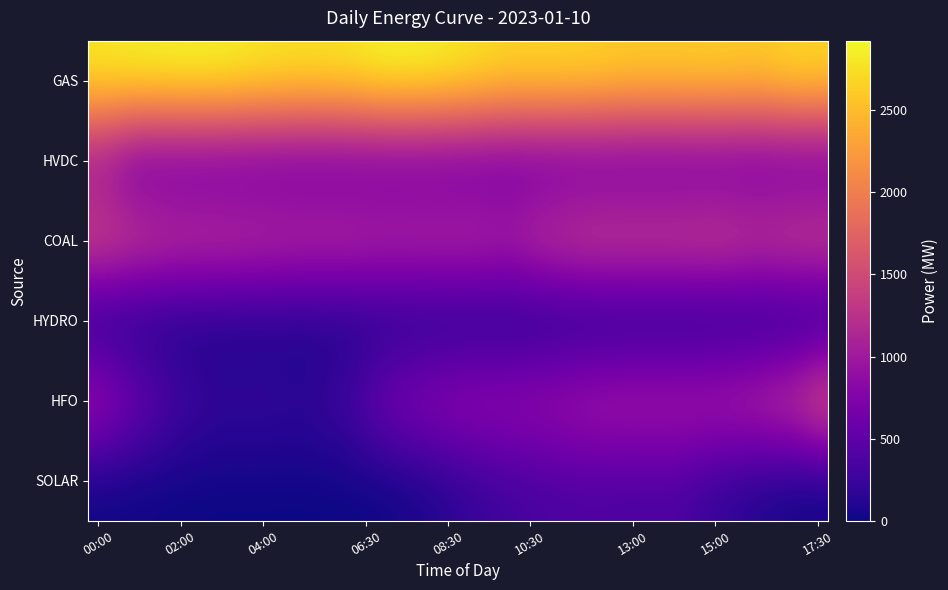

What is the maximum value shown in the chart?

2923.0